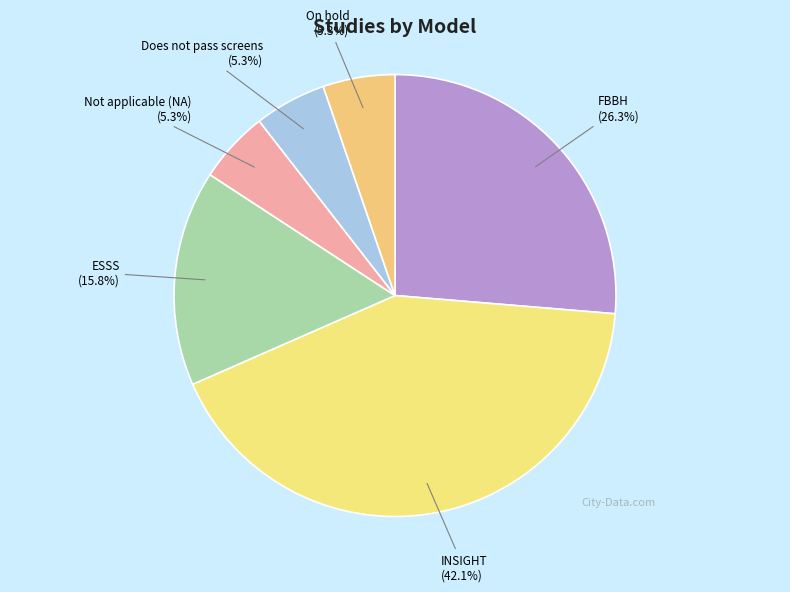

To the nearest percent, what percentage of the pie is Does not pass screens?

5%